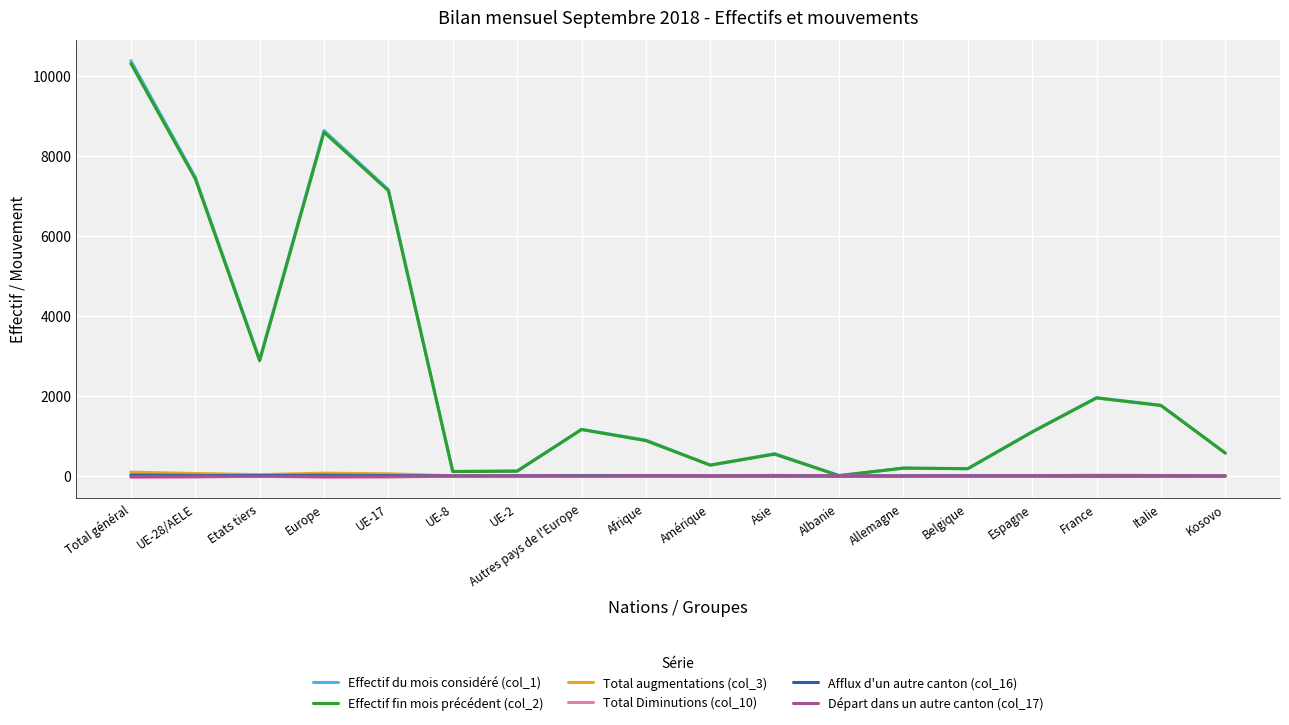

In Départ dans un autre canton (col_17), how many points are lower than both neighbors (excluding endpoints)?

4